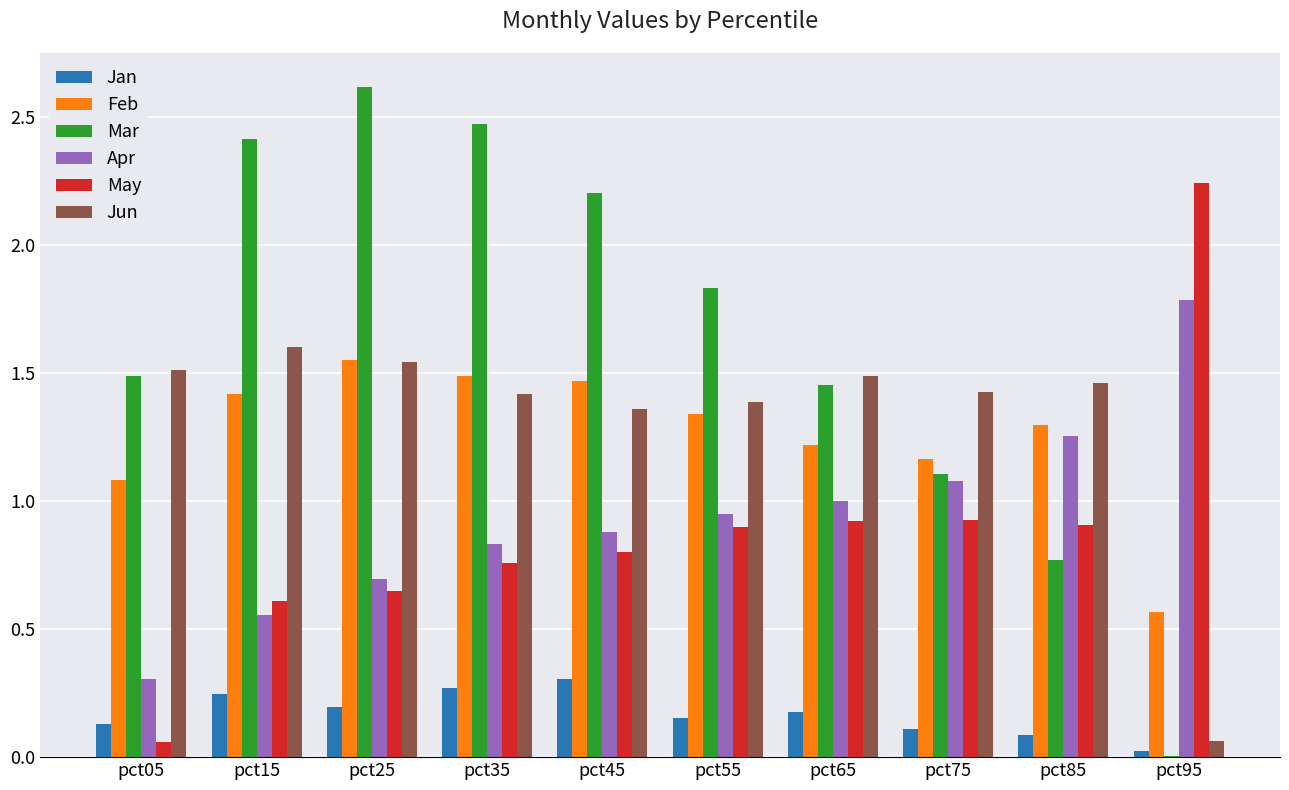

At which category does the chart reach its peak across all series?

pct25